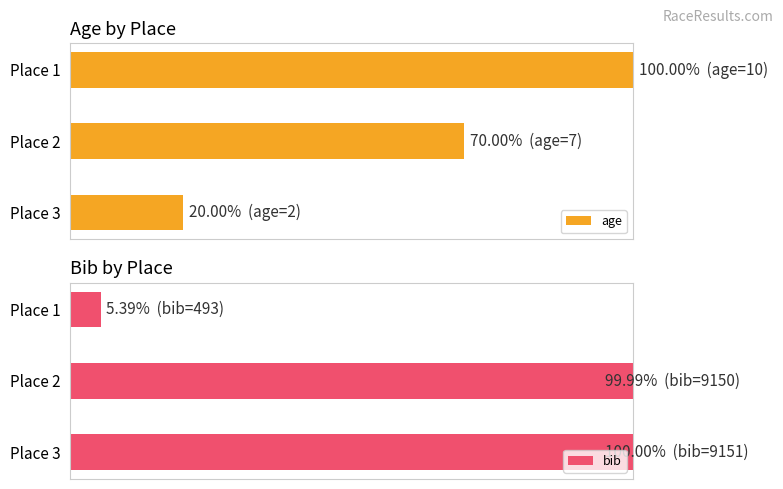

Which series has the largest total across all categories?

bib